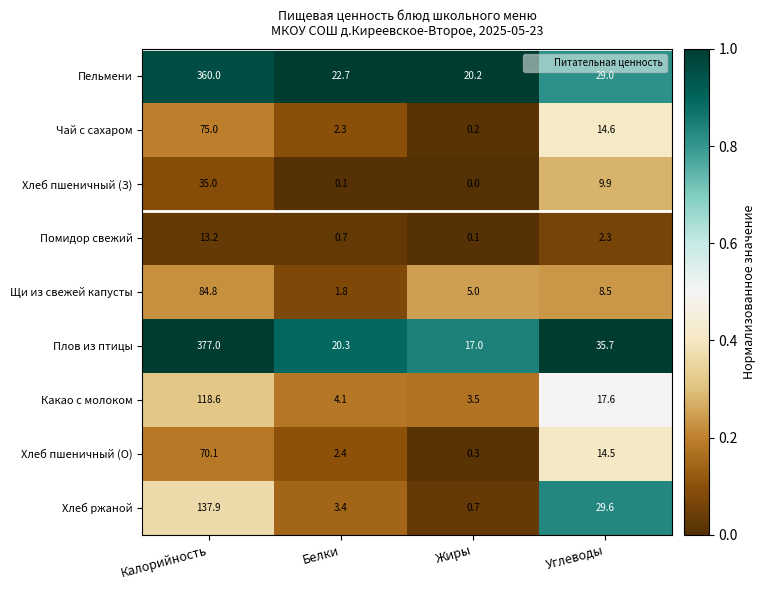

What is the sum of the Хлеб ржаной values at Белки and Калорийность?

141.3